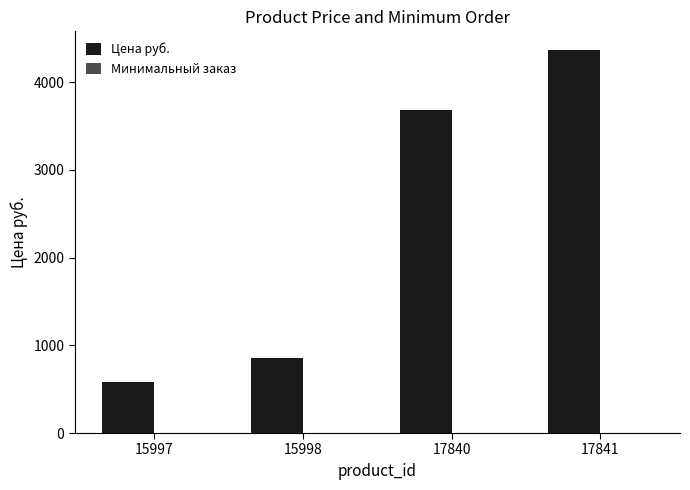

The Цена руб. series shows 420 at 15998. True or false?

False